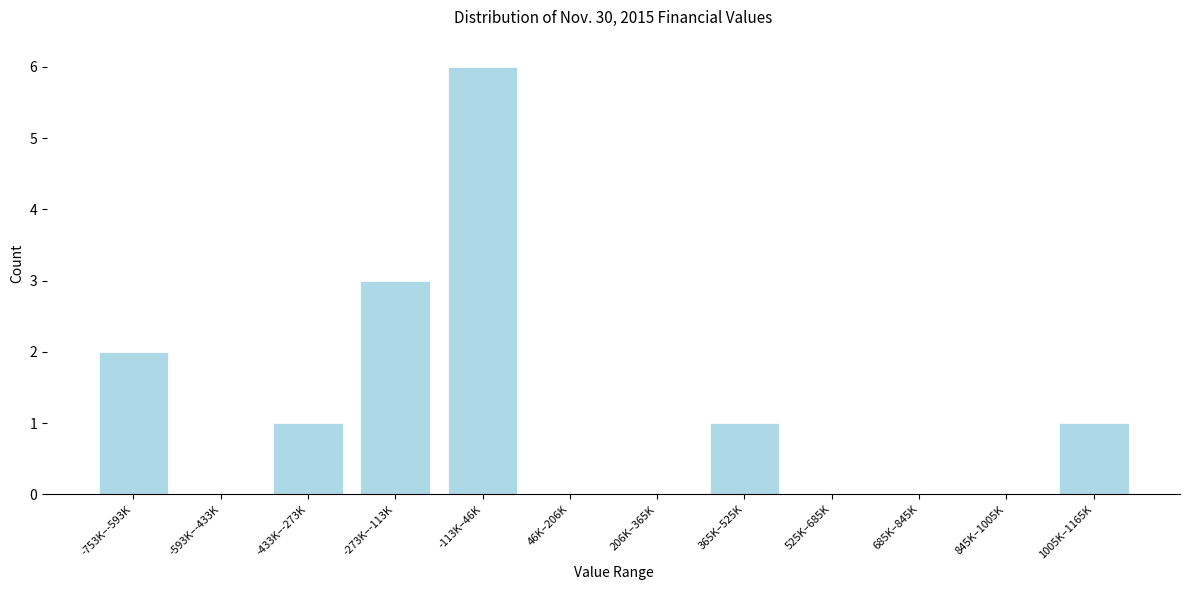

Reading left to right, transcribe all the data shown in this chart.

-753K–-593K=2	-593K–-433K=0	-433K–-273K=1	-273K–-113K=3	-113K–46K=6	46K–206K=0	206K–365K=0	365K–525K=1	525K–685K=0	685K–845K=0	845K–1005K=0	1005K–1165K=1